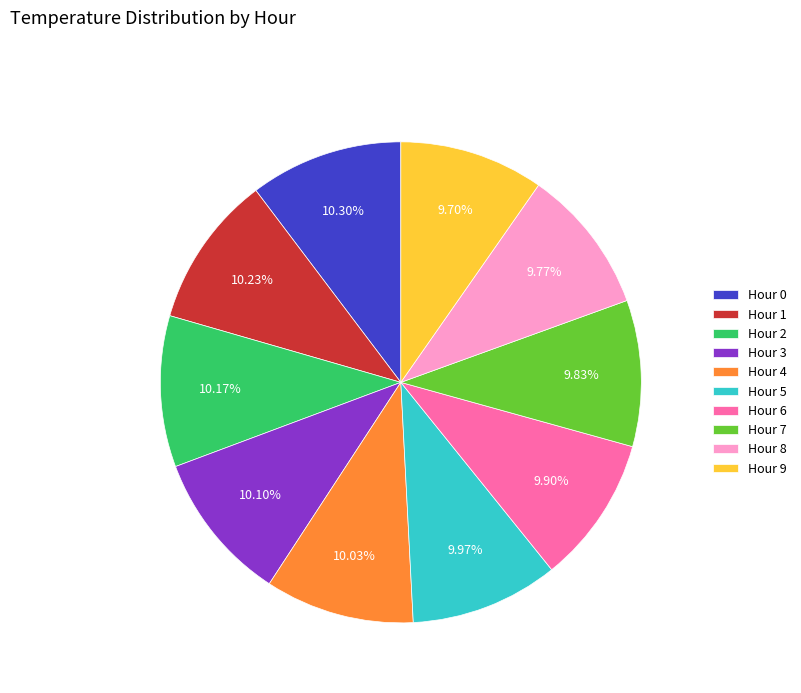

Is Hour 7 the majority of the pie?

No